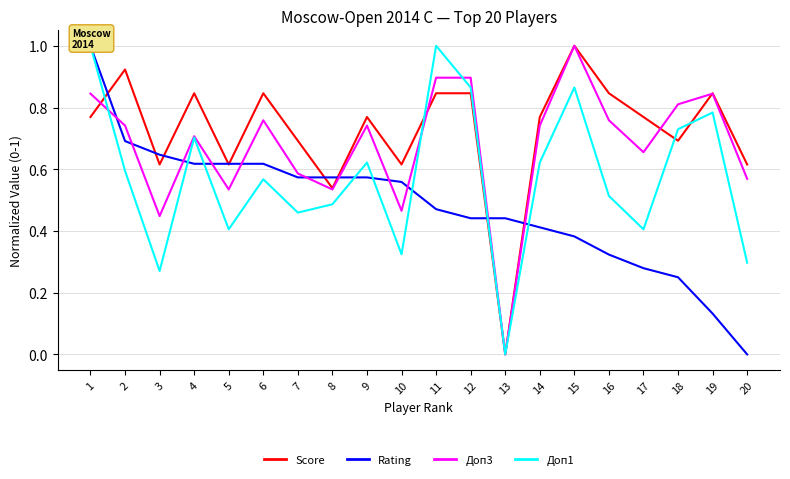

Reading left to right, what are all the values shown in this chart?

Score: 1=0.8	2=0.9	3=0.6	4=0.8	5=0.6	6=0.8	7=0.7	8=0.5	9=0.8	10=0.6	11=0.8	12=0.8	13=0.0	14=0.8	15=1.0	16=0.8	17=0.8	18=0.7	19=0.8	20=0.6
Rating: 1=1.0	2=0.7	3=0.6	4=0.6	5=0.6	6=0.6	7=0.6	8=0.6	9=0.6	10=0.6	11=0.5	12=0.4	13=0.4	14=0.4	15=0.4	16=0.3	17=0.3	18=0.2	19=0.1	20=0.0
Доп3: 1=0.8	2=0.7	3=0.4	4=0.7	5=0.5	6=0.8	7=0.6	8=0.5	9=0.7	10=0.5	11=0.9	12=0.9	13=0.0	14=0.7	15=1.0	16=0.8	17=0.7	18=0.8	19=0.8	20=0.6
Доп1: 1=1.0	2=0.6	3=0.3	4=0.7	5=0.4	6=0.6	7=0.5	8=0.5	9=0.6	10=0.3	11=1.0	12=0.9	13=0.0	14=0.6	15=0.9	16=0.5	17=0.4	18=0.7	19=0.8	20=0.3